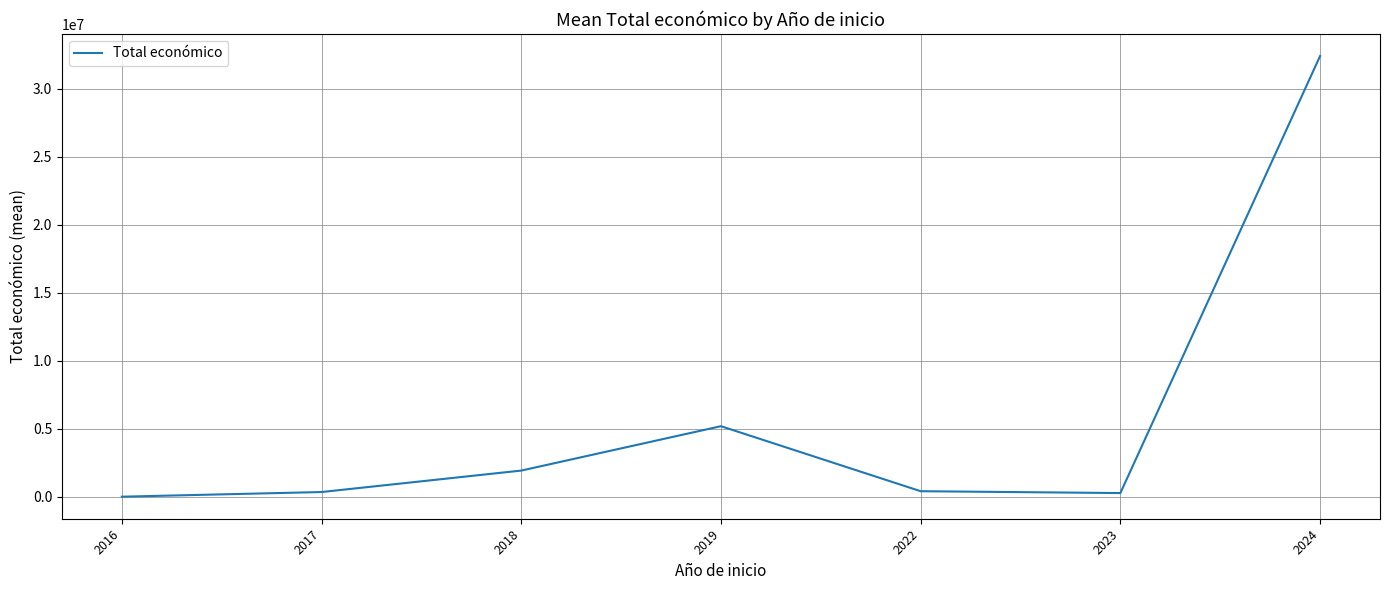

At which category does the data reach its first local peak?

2019